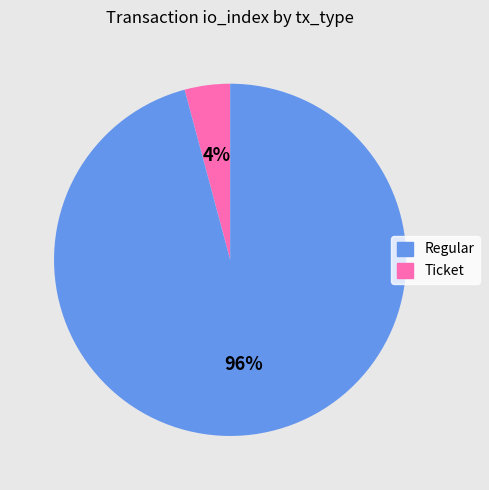

Is there any slice that represents more than half of the pie?

Yes